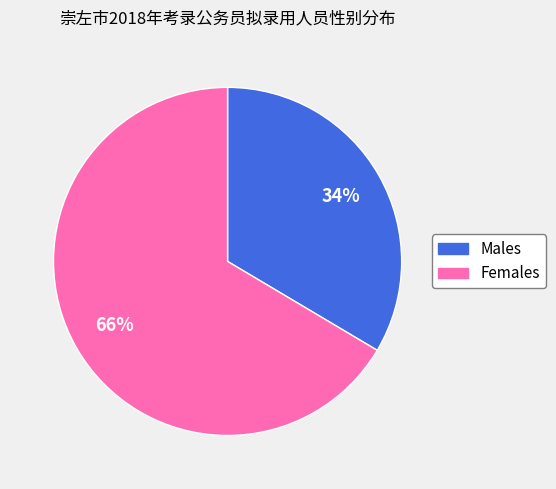

How many slices are in this pie chart?

2